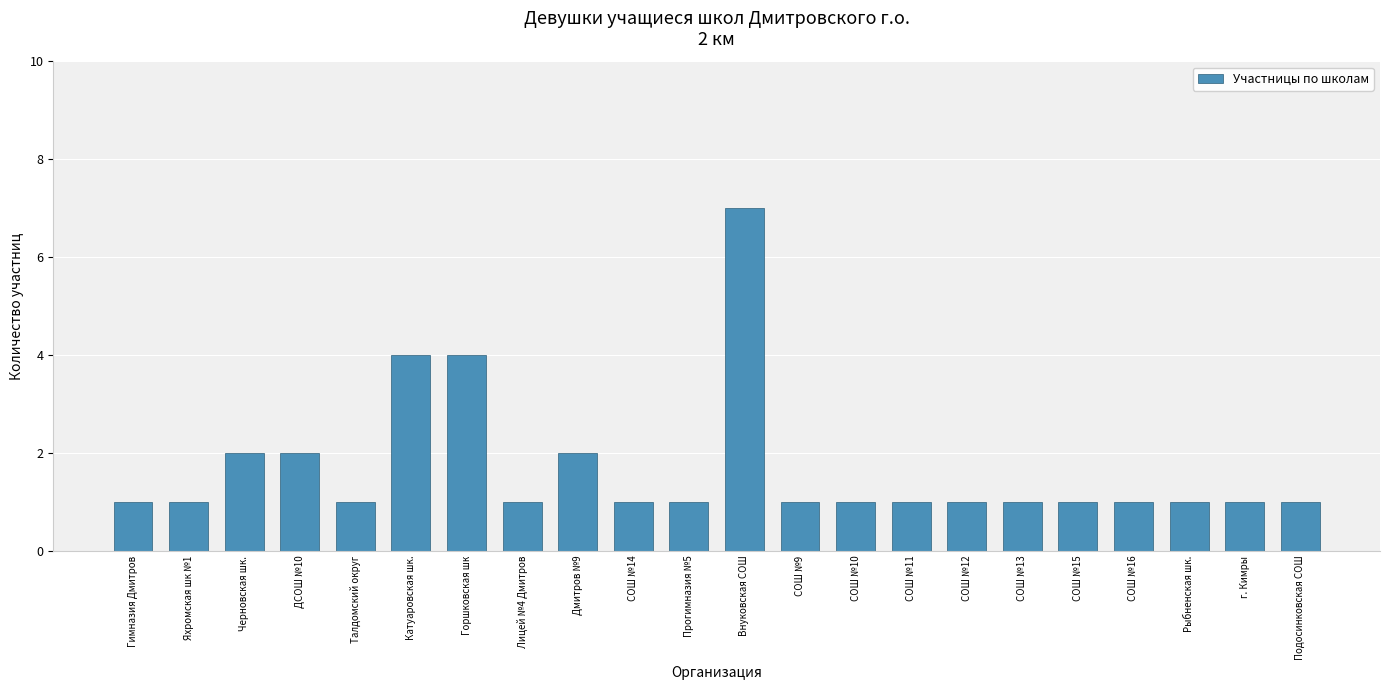

The value at Яхромская шк №1 is 2. True or false?

False